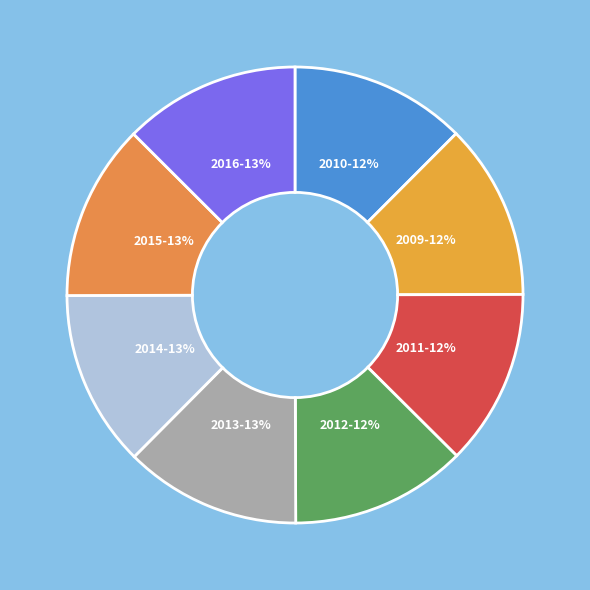

True or false: 2012 accounts for 12% of the total.

True